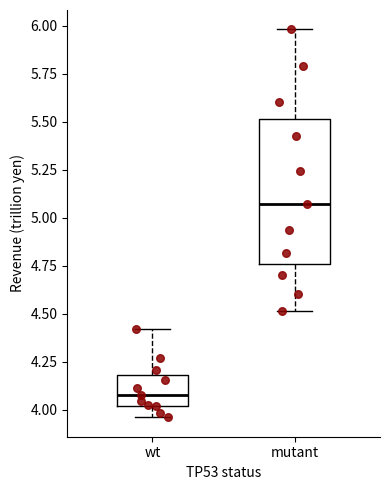

Reading left to right, read every box against the y-axis: the position of its median line, the range the box covers, and the ends of its whiskers. The values are not printed on the chart, so give them approximately, as read against the axis.

wt: median 4.10, box 4.00 to 4.20, whiskers 3.95 to 4.40
mutant: median 5.05, box 4.75 to 5.50, whiskers 4.50 to 6.00